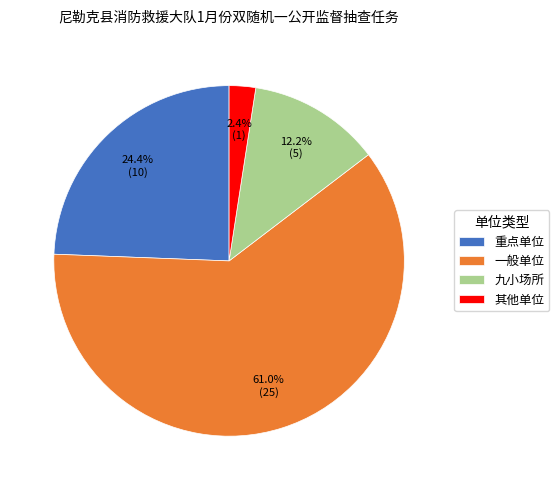

Rank the categories by value from highest to lowest.

一般单位, 重点单位, 九小场所, 其他单位